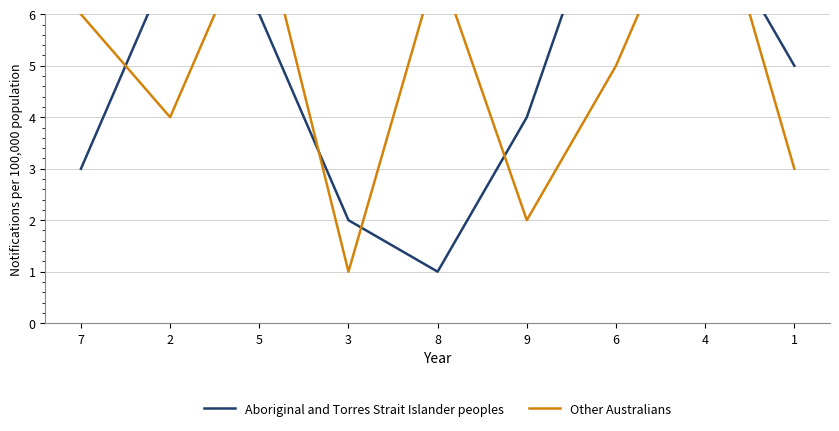

What position from the left is 6?

7